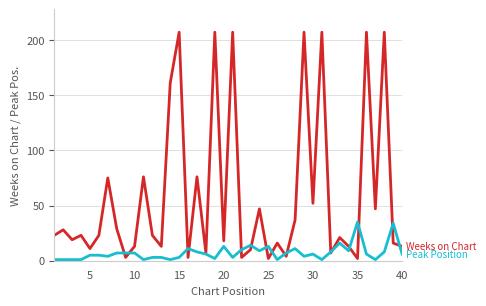

What is the greatest value displayed?

207